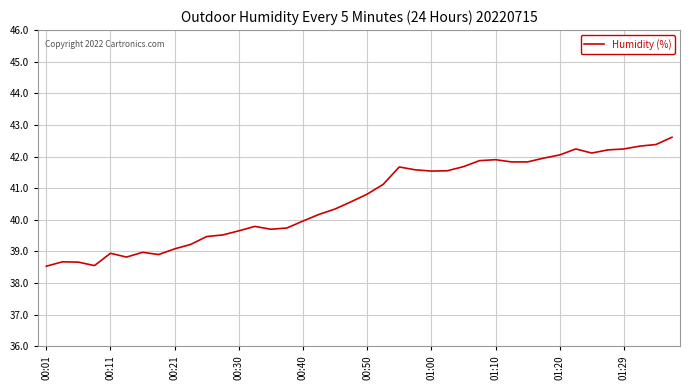

What is the difference between the maximum and minimum values?

4.1